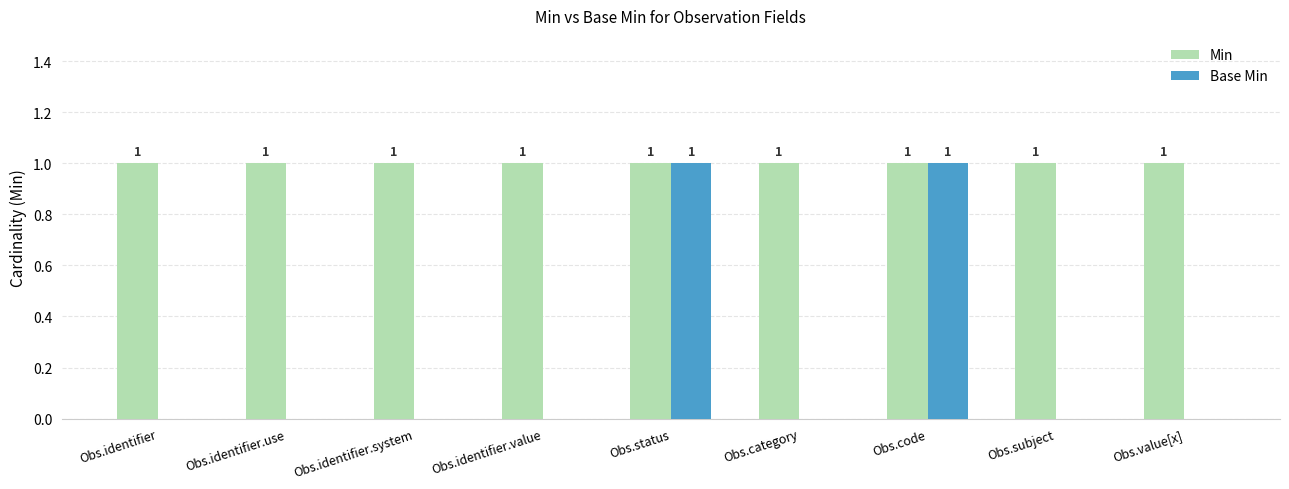

Is it true that Min equals 1 at Obs.subject?

True